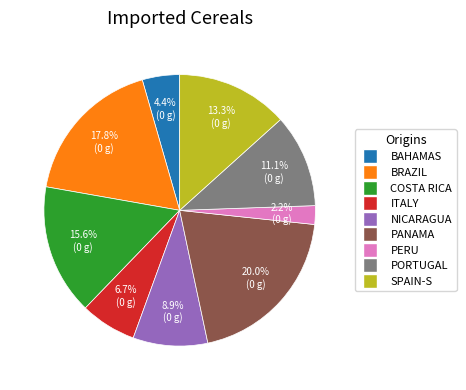

Is there a majority slice in this chart?

No